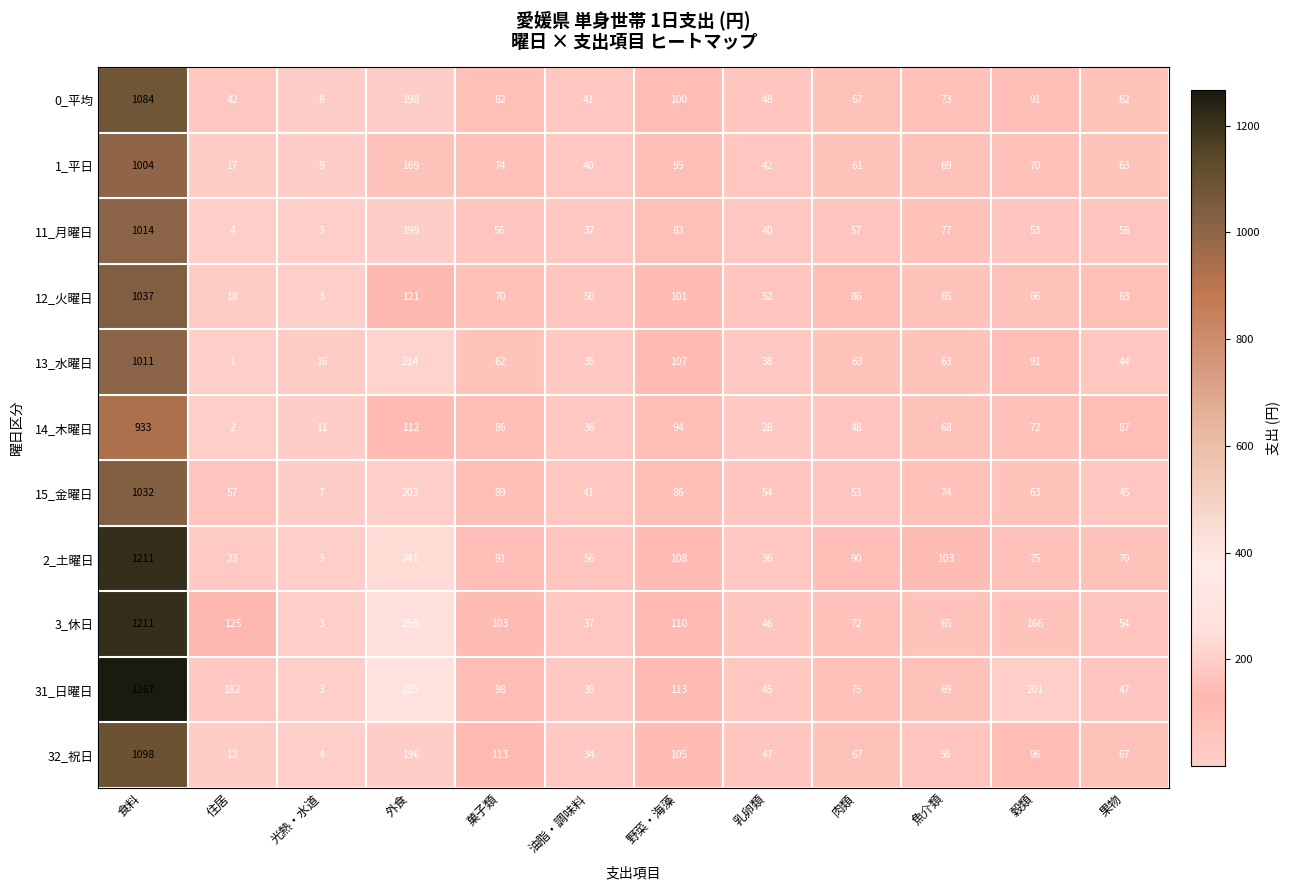

What is the average value of the 15_金曜日 series?

150